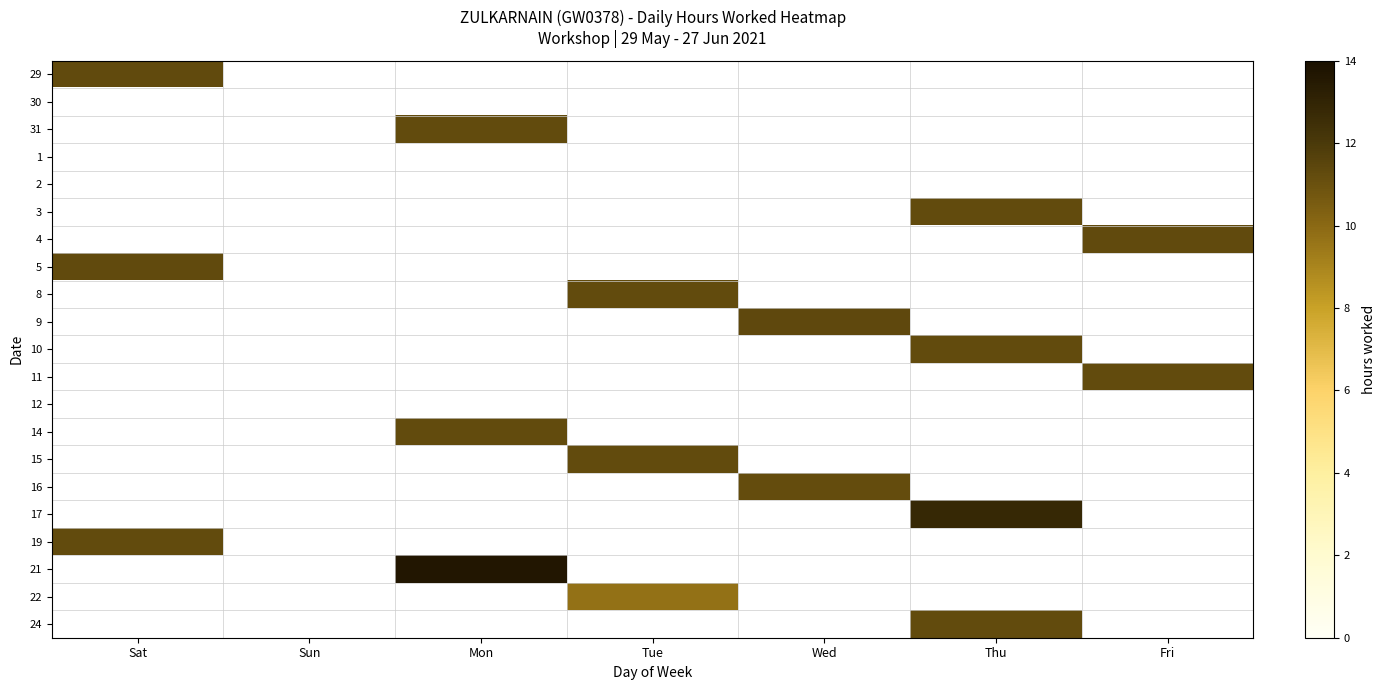

At Mon, list the series in order from largest to smallest.

29, 30, 31, 1, 2, 3, 4, 5, 8, 9, 10, 11, 12, 14, 15, 16, 17, 19, 21, 22, 24